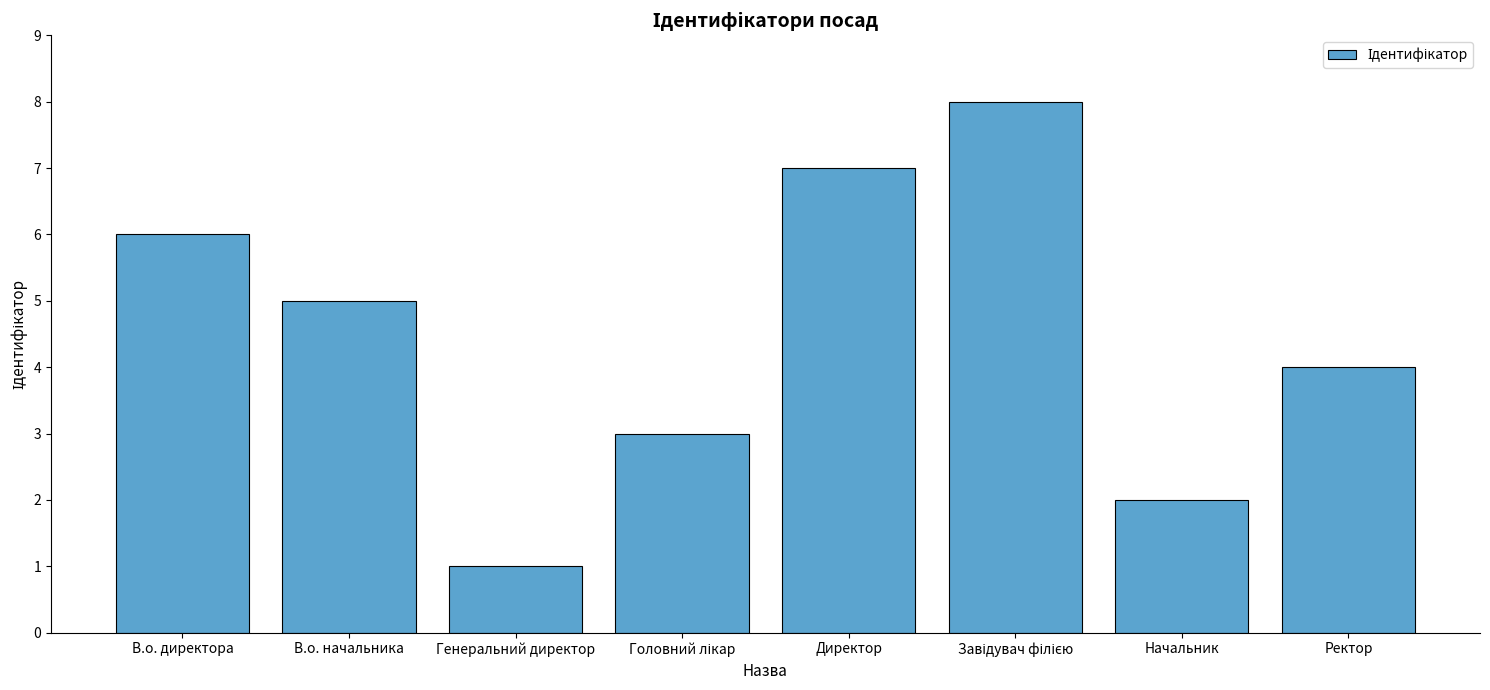

How many bars are there in total?

8